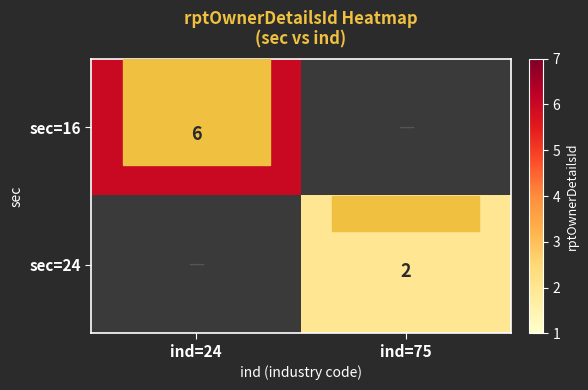

True or false: sec=24 has a value of 2 at ind=75.

True